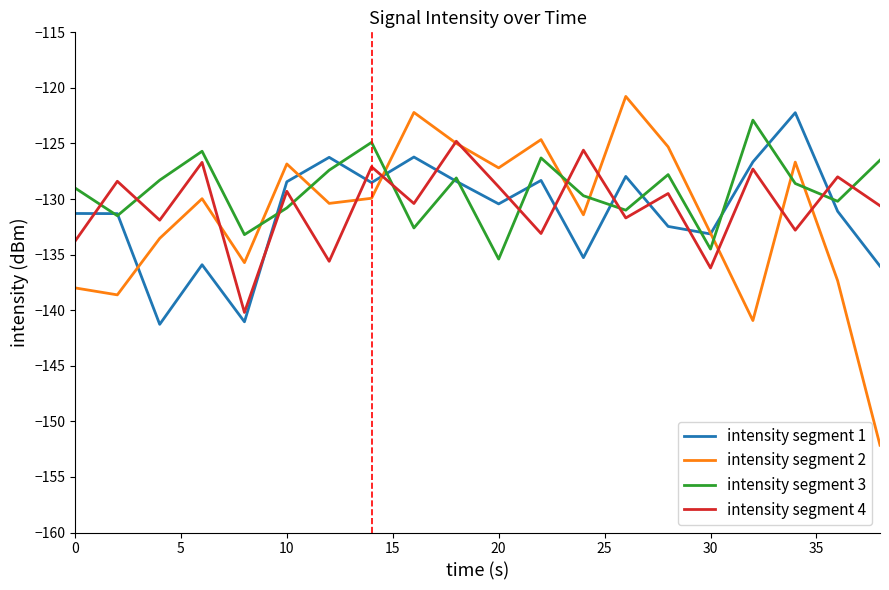

What is the highest value of the intensity segment 3 series?

-122.9